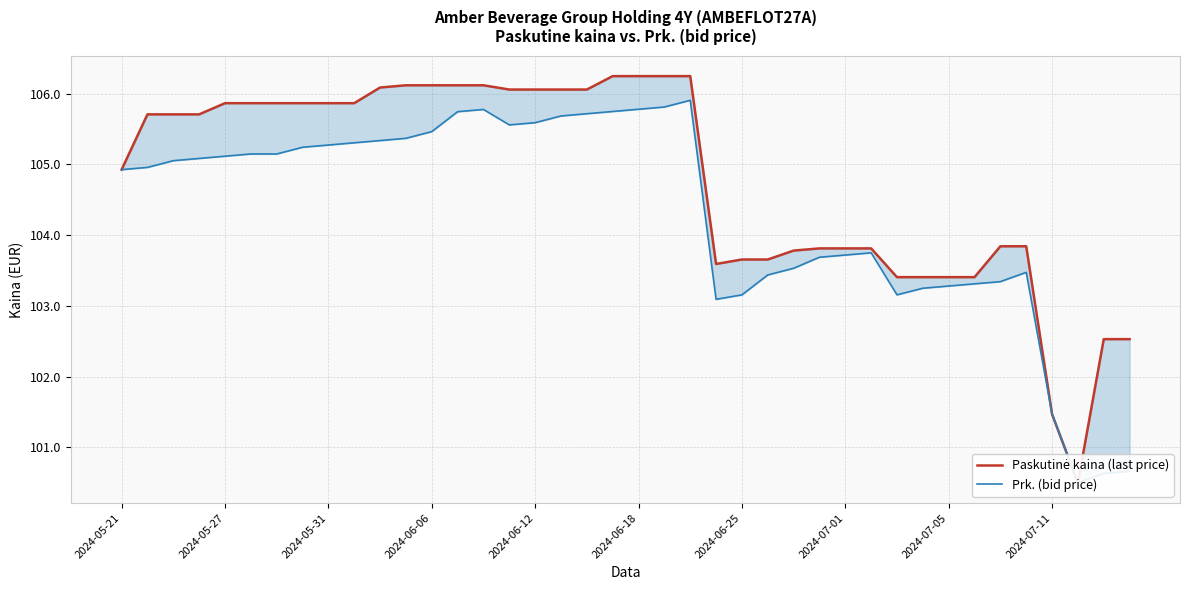

Which series has the largest range (max minus min)?

Paskutinė kaina (last price)